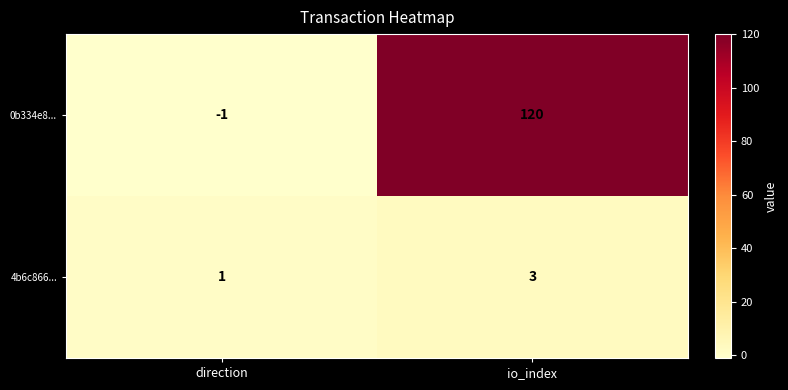

Reading left to right, transcribe all the data shown in this chart.

0b334e8...: -1	120
4b6c866...: 1	3